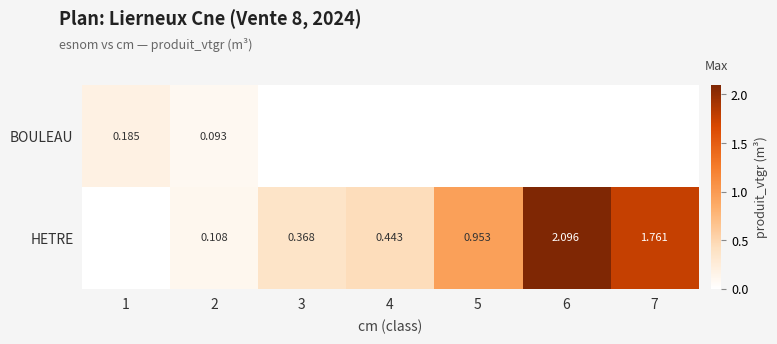

What is the difference between the highest and lowest values at 6?

2.1